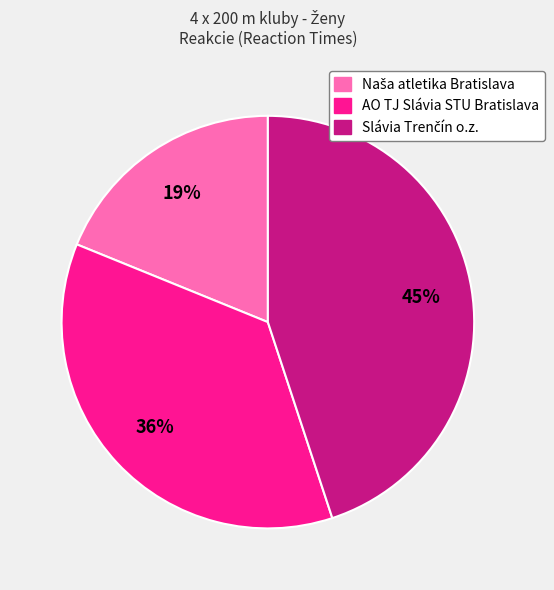

Is there any slice that represents more than half of the pie?

No